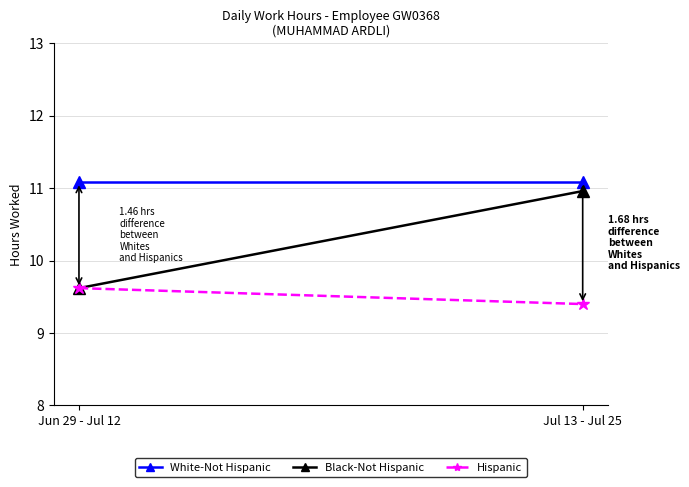

Rank the series by their average value, from lowest to highest.

Hispanic, Black-Not Hispanic, White-Not Hispanic